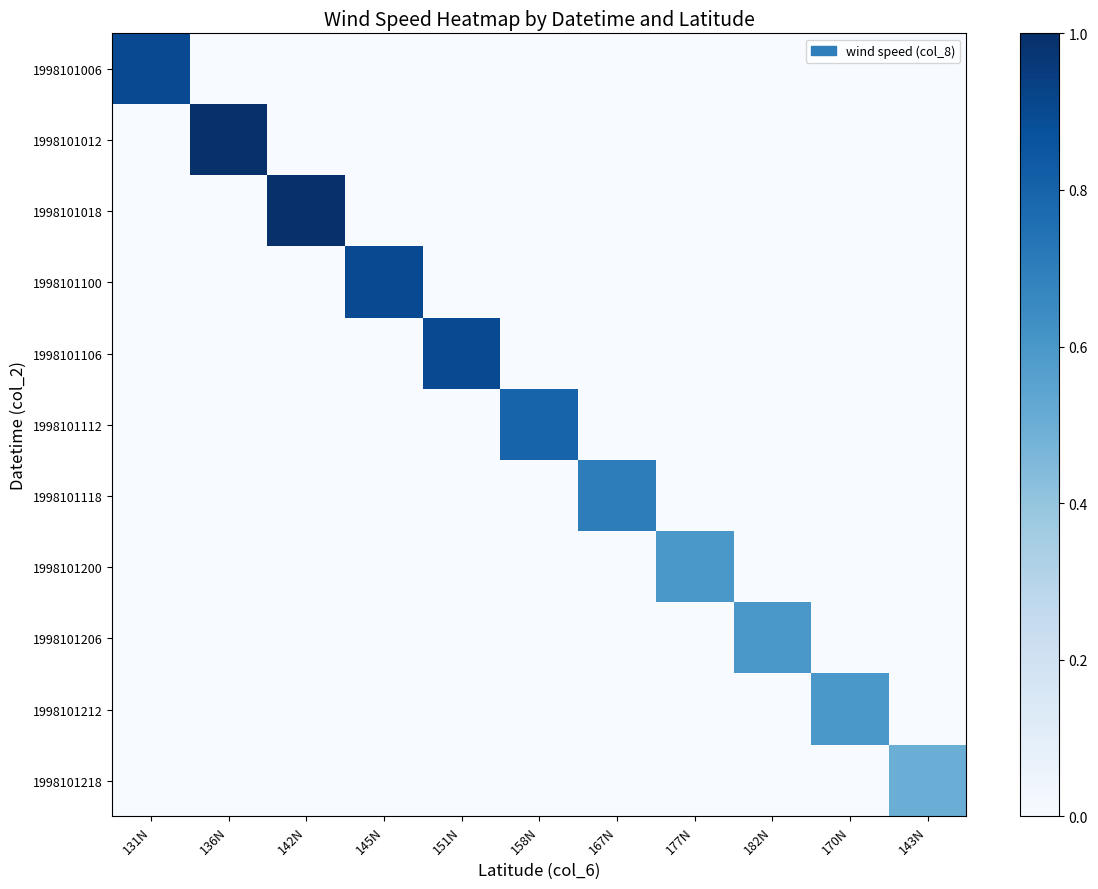

Reading left to right, extract all data points from this chart.

1998101006: 131N=0.9	136N=0.0	142N=0.0	145N=0.0	151N=0.0	158N=0.0	167N=0.0	177N=0.0	182N=0.0	170N=0.0	143N=0.0
1998101012: 131N=0.0	136N=1.0	142N=0.0	145N=0.0	151N=0.0	158N=0.0	167N=0.0	177N=0.0	182N=0.0	170N=0.0	143N=0.0
1998101018: 131N=0.0	136N=0.0	142N=1.0	145N=0.0	151N=0.0	158N=0.0	167N=0.0	177N=0.0	182N=0.0	170N=0.0	143N=0.0
1998101100: 131N=0.0	136N=0.0	142N=0.0	145N=0.9	151N=0.0	158N=0.0	167N=0.0	177N=0.0	182N=0.0	170N=0.0	143N=0.0
1998101106: 131N=0.0	136N=0.0	142N=0.0	145N=0.0	151N=0.9	158N=0.0	167N=0.0	177N=0.0	182N=0.0	170N=0.0	143N=0.0
1998101112: 131N=0.0	136N=0.0	142N=0.0	145N=0.0	151N=0.0	158N=0.8	167N=0.0	177N=0.0	182N=0.0	170N=0.0	143N=0.0
1998101118: 131N=0.0	136N=0.0	142N=0.0	145N=0.0	151N=0.0	158N=0.0	167N=0.7	177N=0.0	182N=0.0	170N=0.0	143N=0.0
1998101200: 131N=0.0	136N=0.0	142N=0.0	145N=0.0	151N=0.0	158N=0.0	167N=0.0	177N=0.6	182N=0.0	170N=0.0	143N=0.0
1998101206: 131N=0.0	136N=0.0	142N=0.0	145N=0.0	151N=0.0	158N=0.0	167N=0.0	177N=0.0	182N=0.6	170N=0.0	143N=0.0
1998101212: 131N=0.0	136N=0.0	142N=0.0	145N=0.0	151N=0.0	158N=0.0	167N=0.0	177N=0.0	182N=0.0	170N=0.6	143N=0.0
1998101218: 131N=0.0	136N=0.0	142N=0.0	145N=0.0	151N=0.0	158N=0.0	167N=0.0	177N=0.0	182N=0.0	170N=0.0	143N=0.5